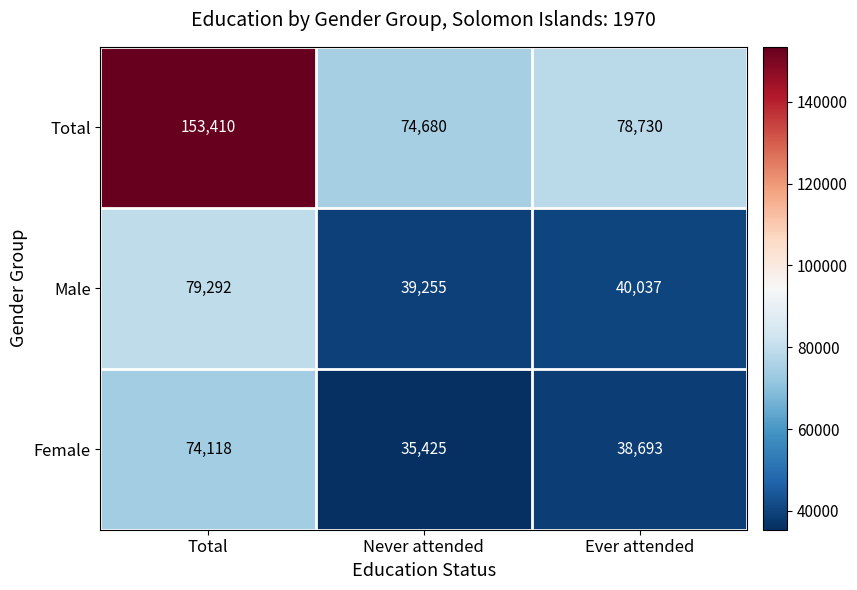

Is it true that Male equals 137947 at Total?

False